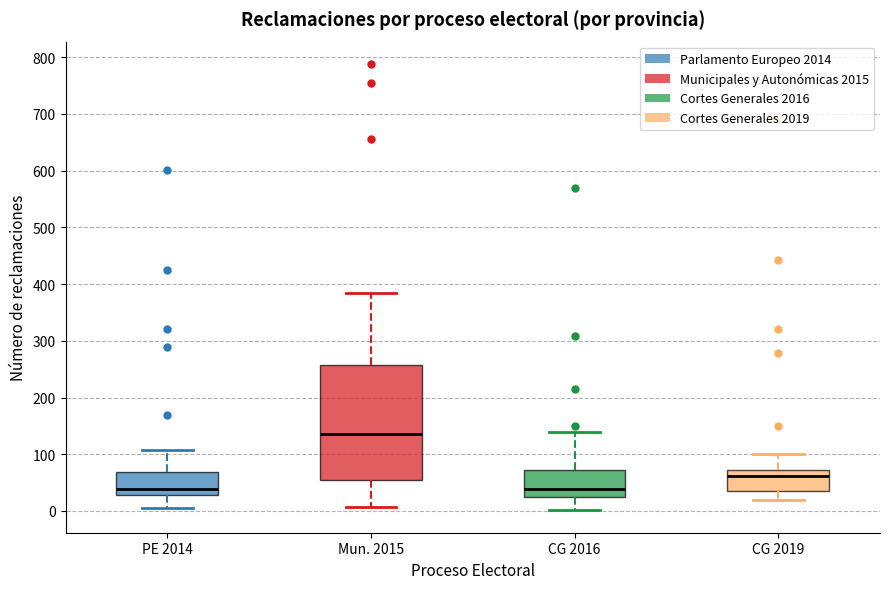

Reading left to right, read every box against the y-axis: the position of its median line, the range the box covers, and the ends of its whiskers. The values are not printed on the chart, so give them approximately, as read against the axis.

PE 2014: median 40, box 30 to 70, whiskers 10 to 110
Mun. 2015: median 140, box 50 to 260, whiskers 10 to 390
CG 2016: median 40, box 20 to 70, whiskers 0 to 140
CG 2019: median 60, box 30 to 70, whiskers 20 to 100